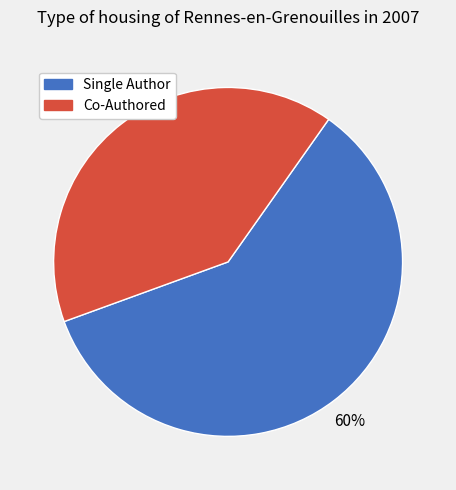

To the nearest percent, what is the average slice percentage?

50%